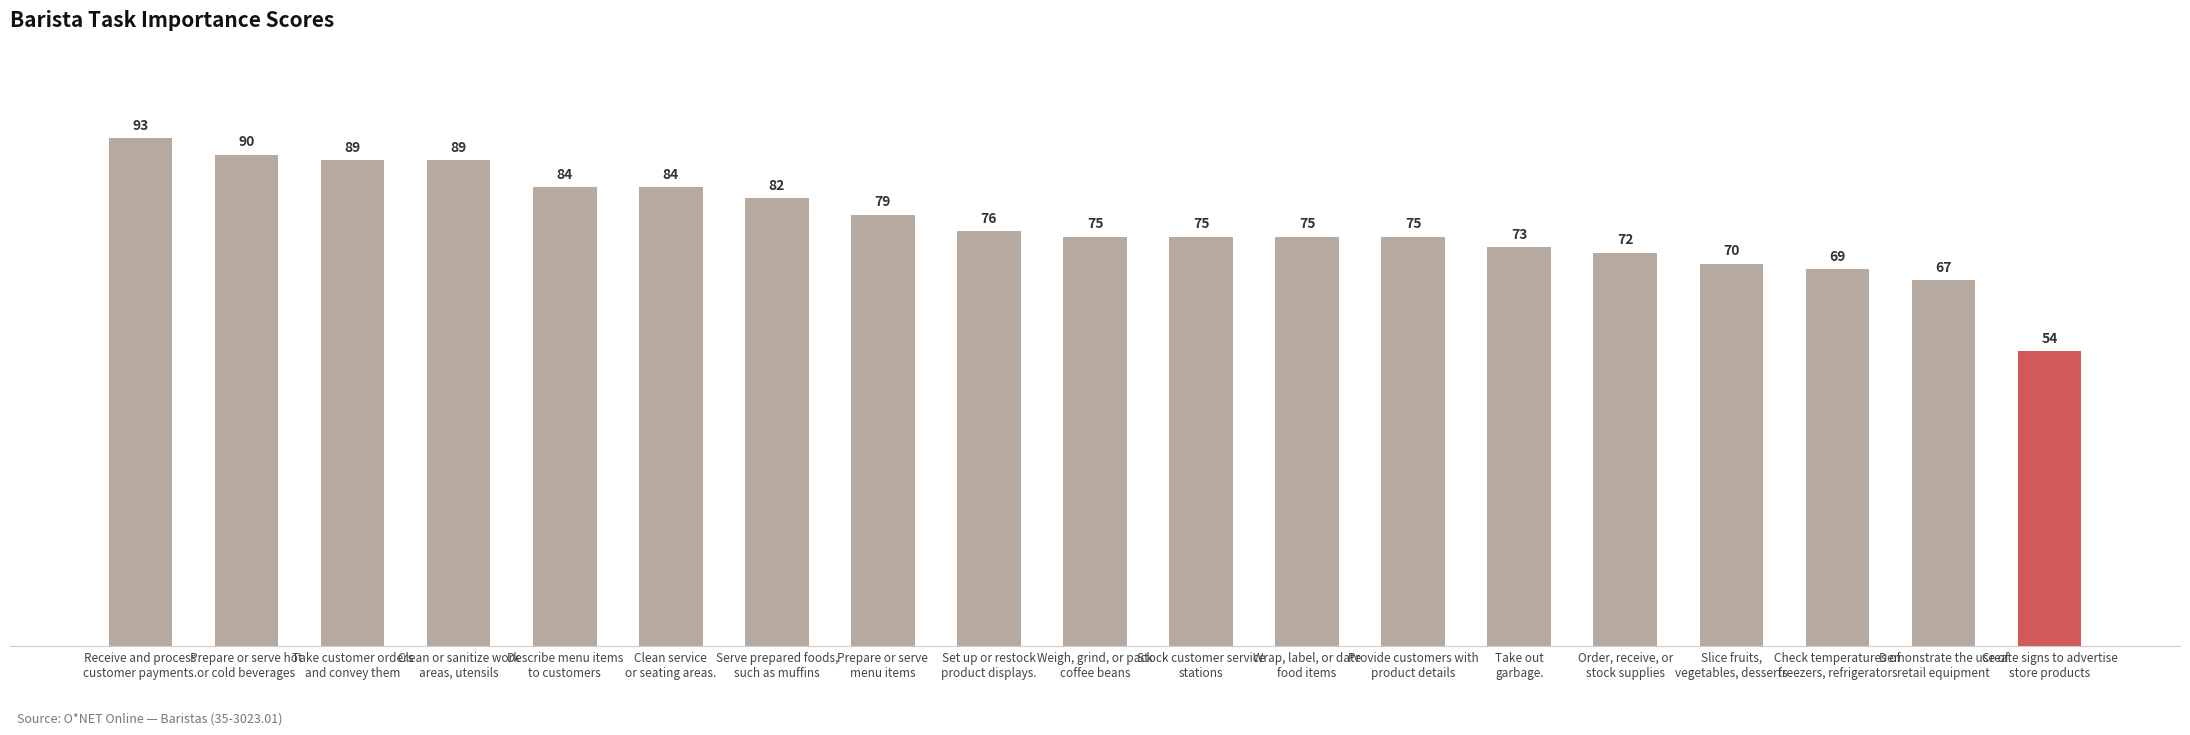

The chart shows a value of 35 at Clean service
or seating areas.. True or false?

False